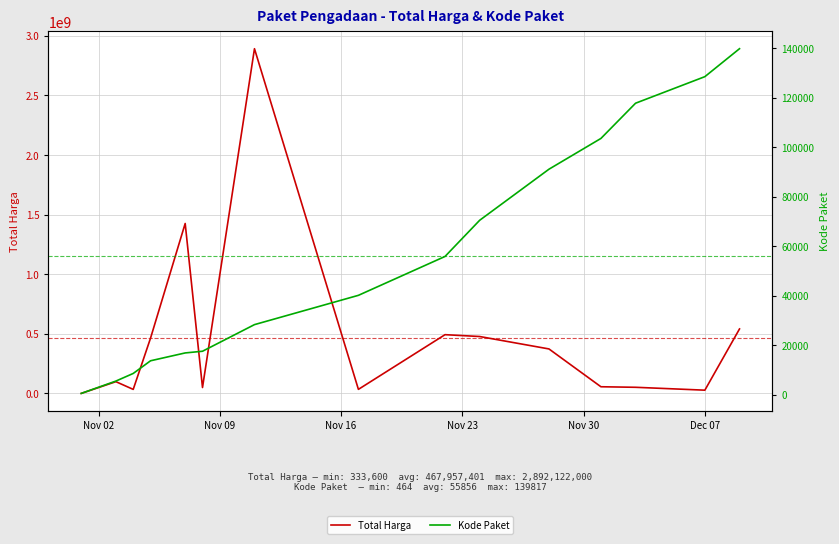

True or false: Kode Paket and Total Harga intersect in this chart.

False